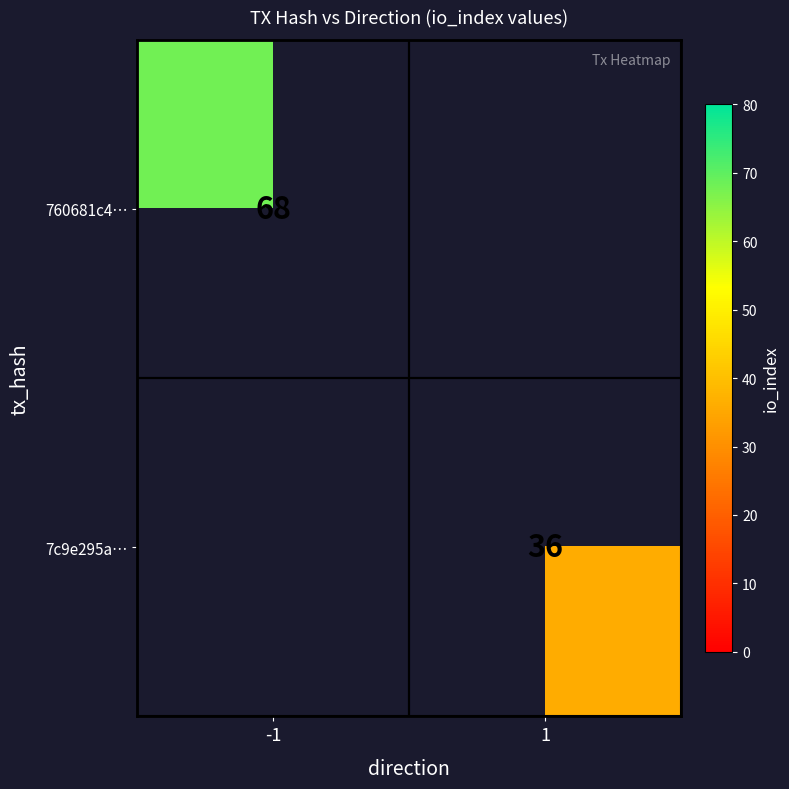

Is it true that 7c9e295a… equals 10 at 1?

False